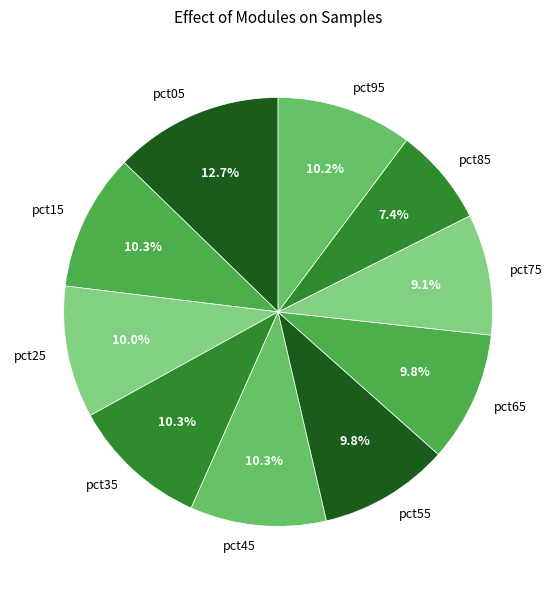

Is the sum of pct35 and pct55 greater than half?

No